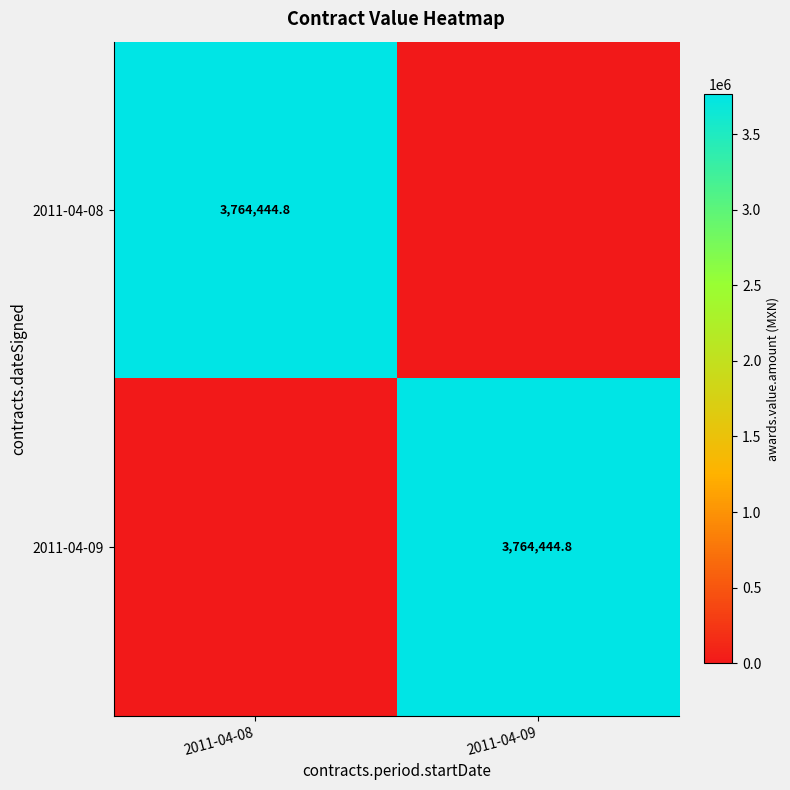

What is the difference between the highest and lowest values at 2011-04-09?

3764444.8